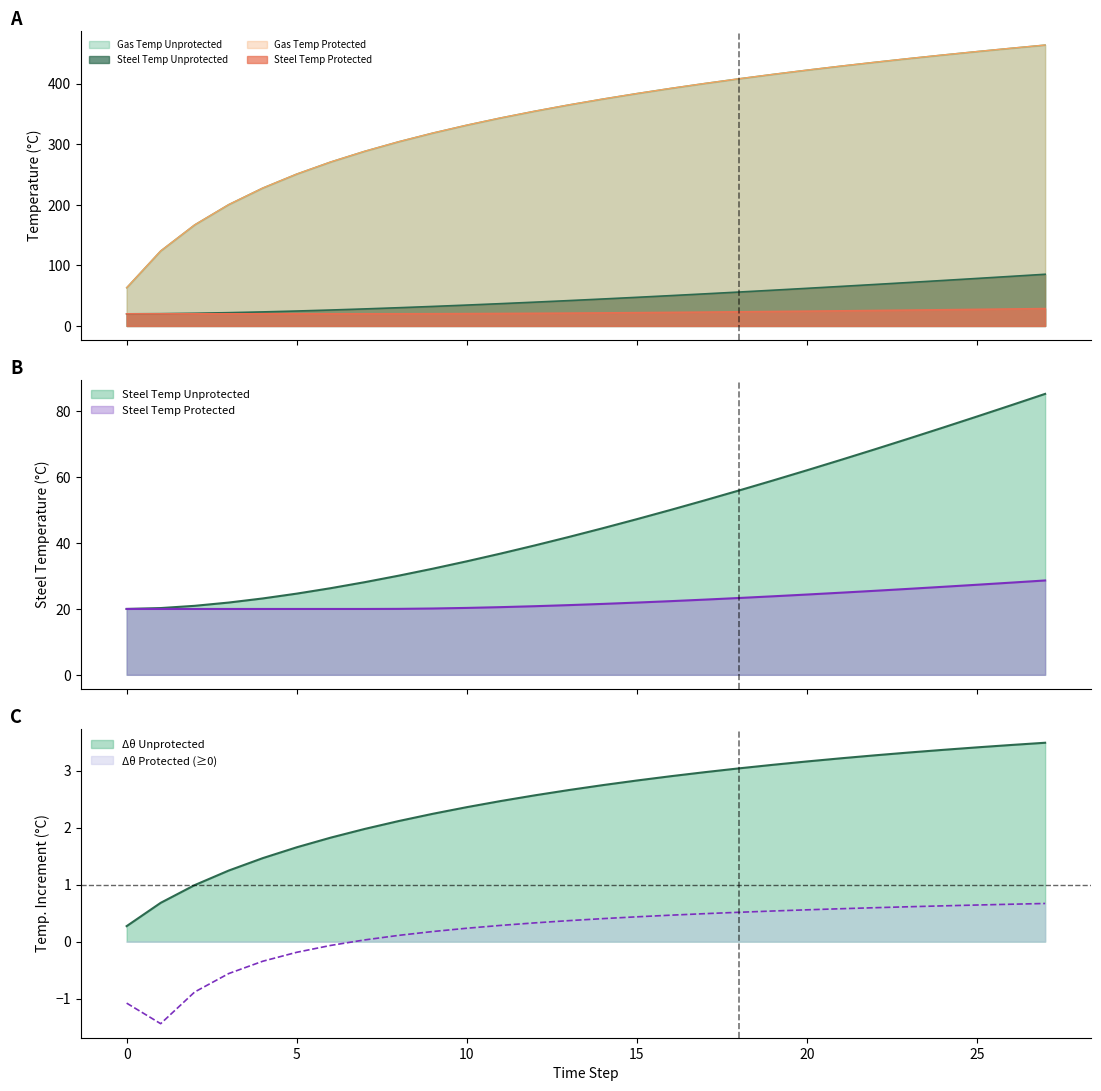

What are all the series names shown in the legend?

theta_a_unprotected, theta_g_unprotected, theta_a_protected, theta_g_protected, delta_theta_unprotected, delta_theta_protected